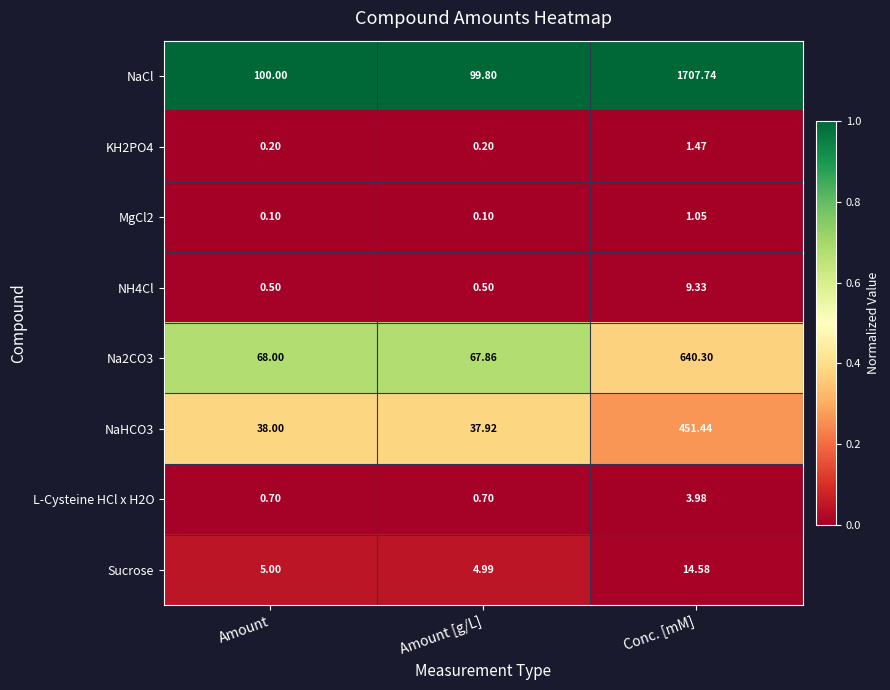

Where is Sucrose nearest to the value 9?

Amount